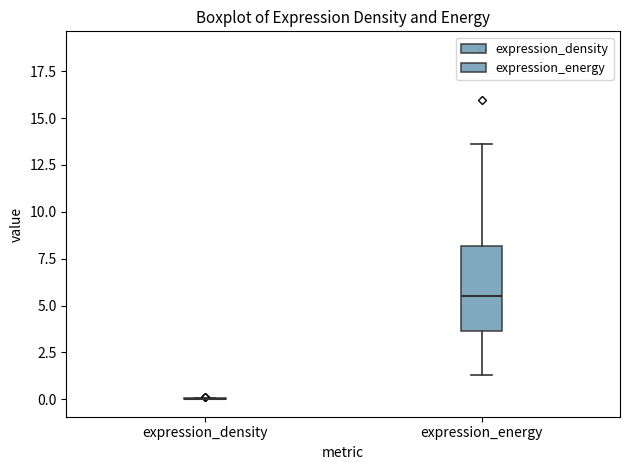

Reading left to right, read every box against the y-axis: the position of its median line, the range the box covers, and the ends of its whiskers. The values are not printed on the chart, so give them approximately, as read against the axis.

expression_density: box collapsed to a line at 0.0, whiskers 0.0 to 0.0
expression_energy: median 5.5, box 3.5 to 8.0, whiskers 1.5 to 13.5